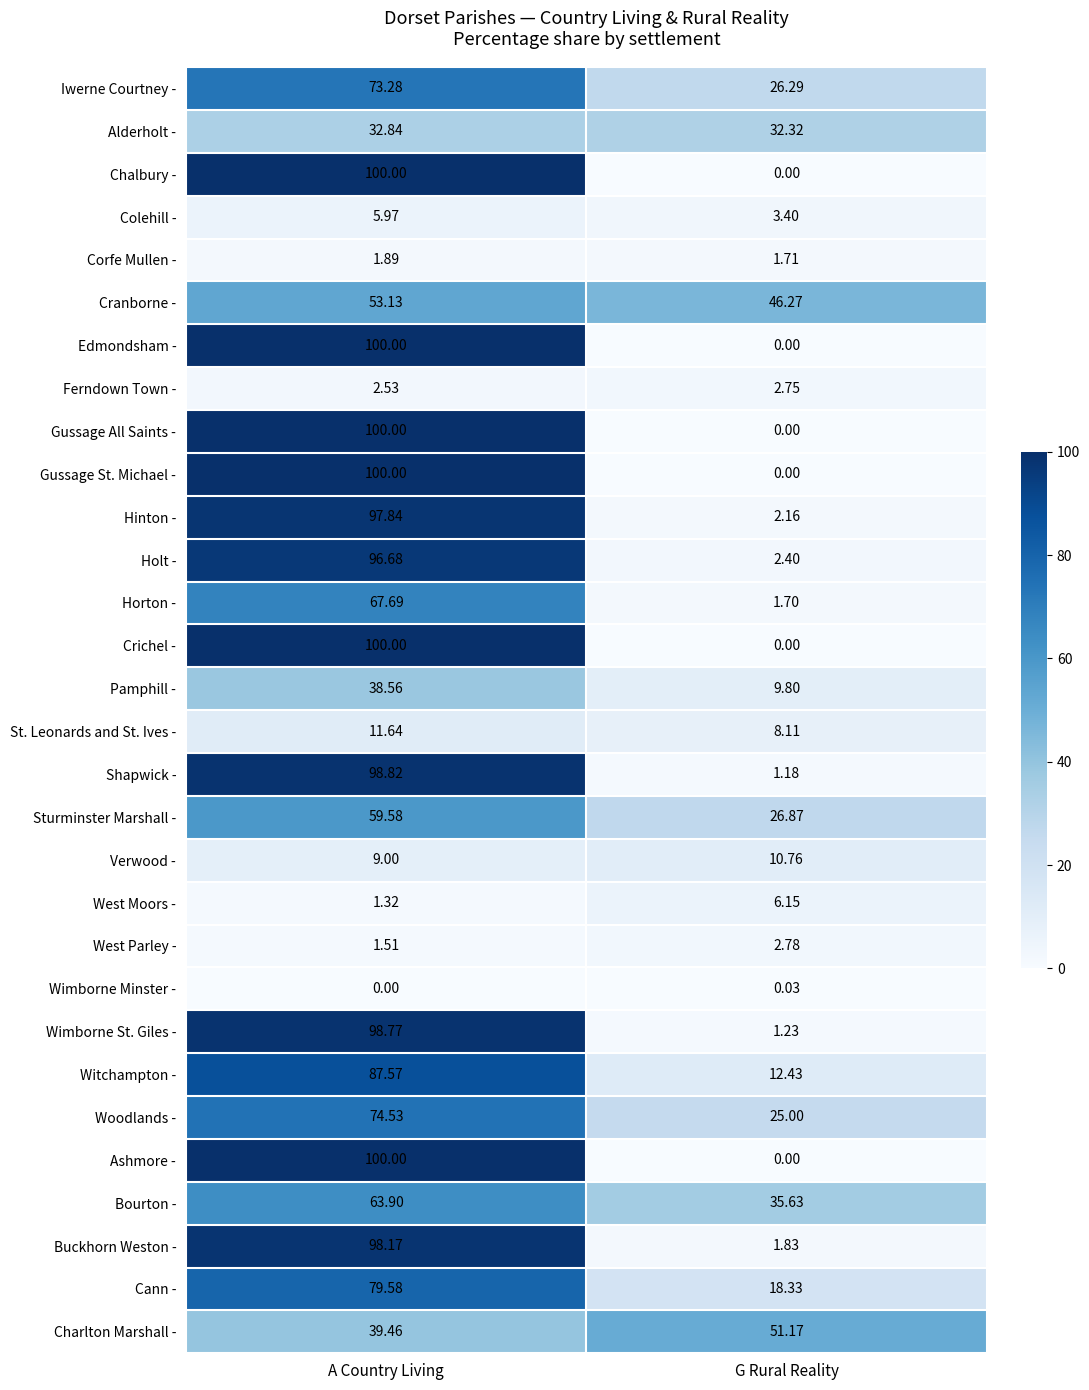

Count the number of categories in the chart.

2